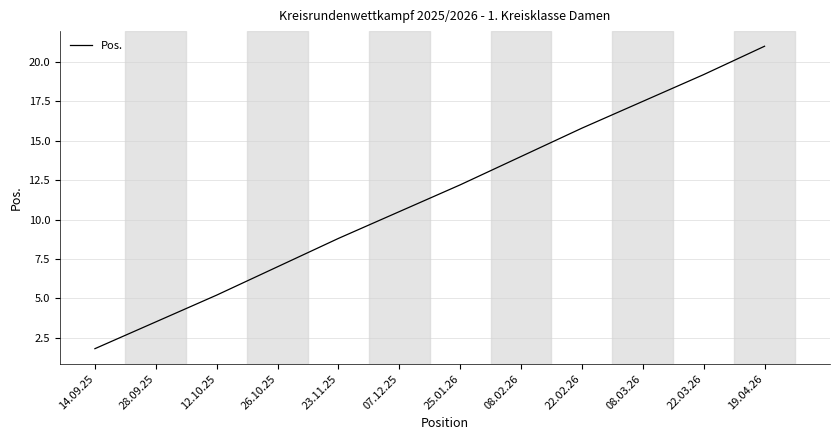

True or false: the data has more than 0 interior local peaks.

False